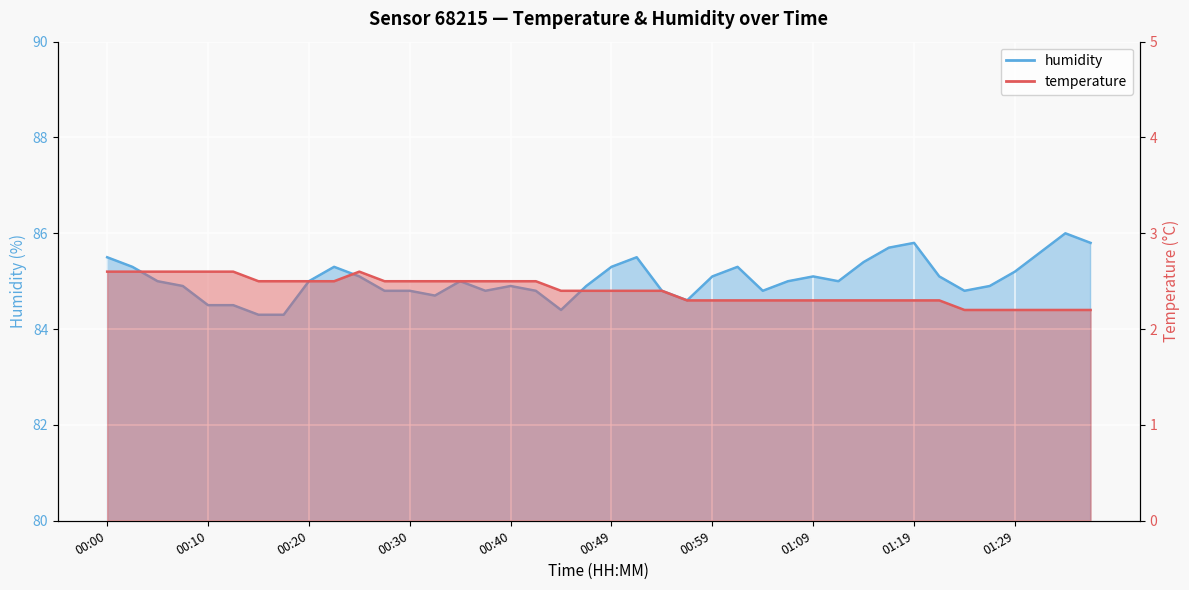

True or false: temperature and humidity cross at least once.

False